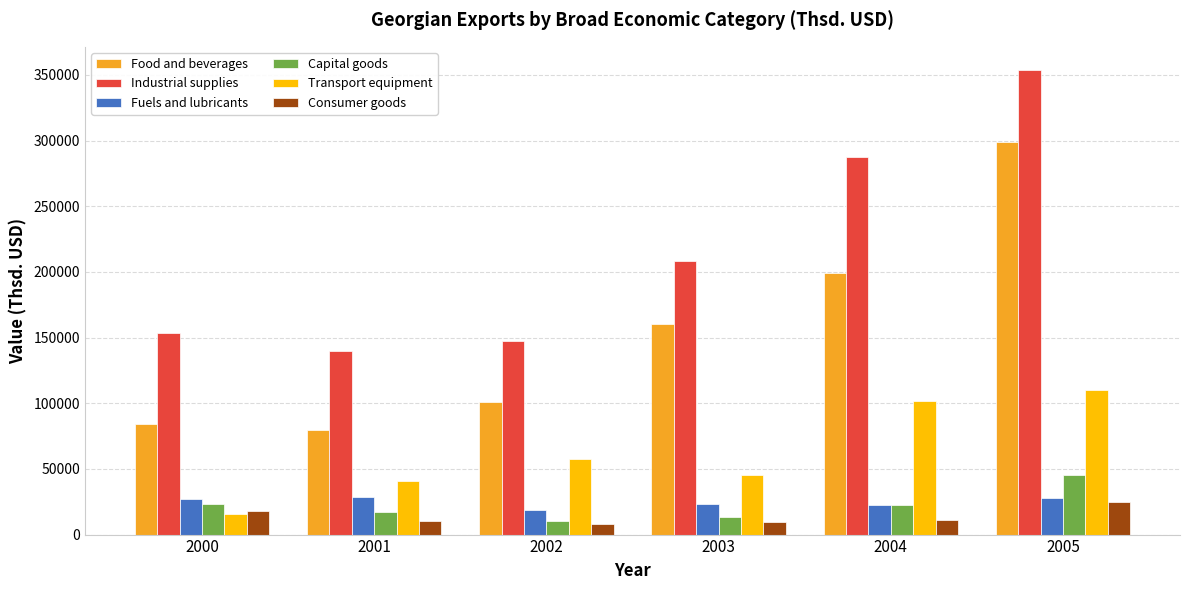

How many data points in Capital goods are above 22738?

3